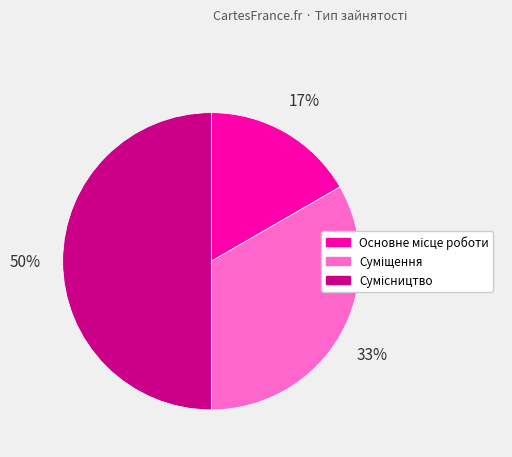

To the nearest percent, what is the difference between the largest and smallest slice percentages?

33%